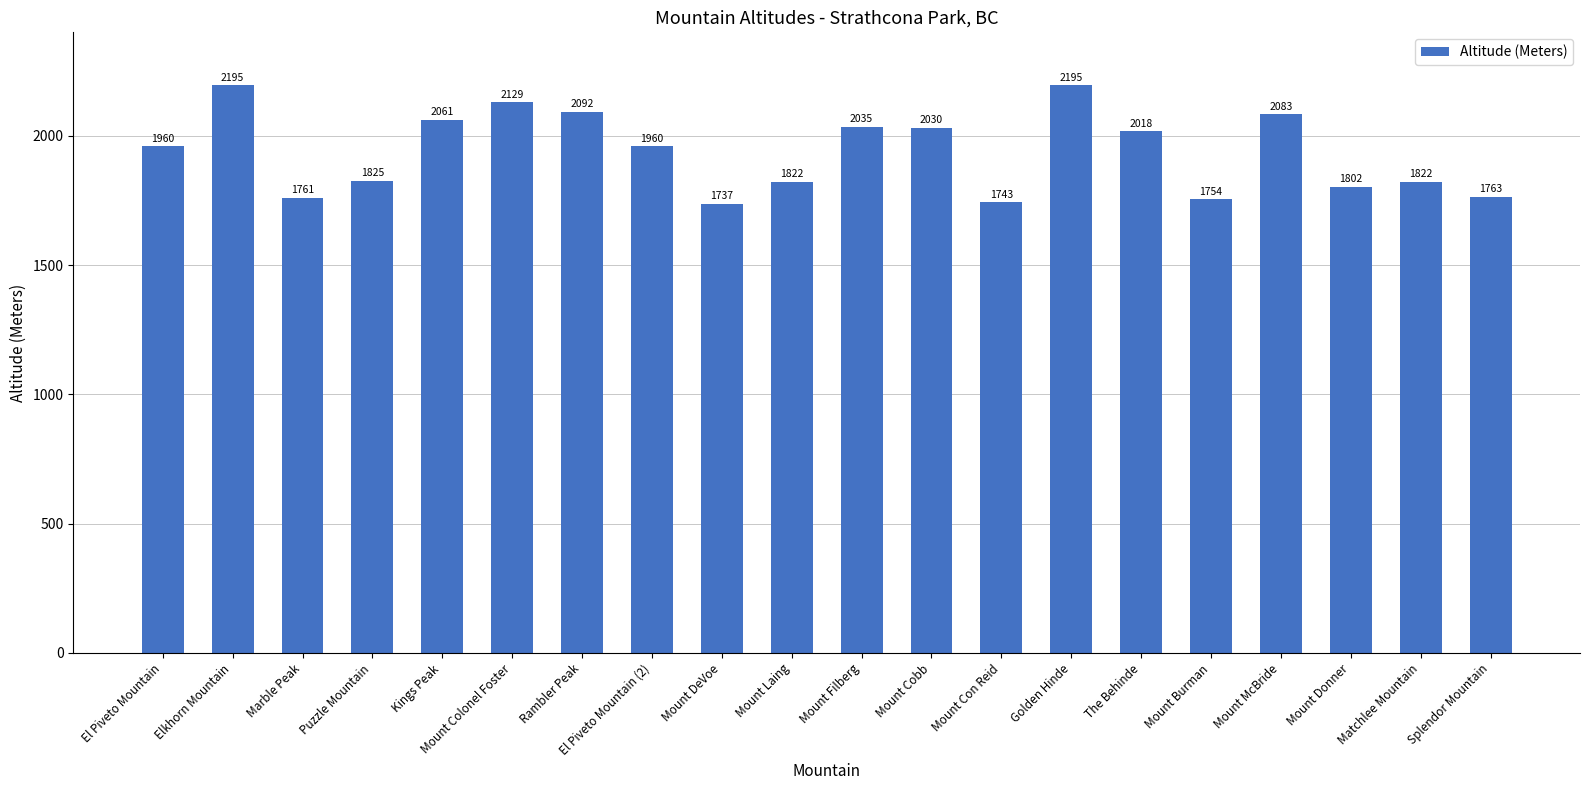

What is the sum of all values?

38787